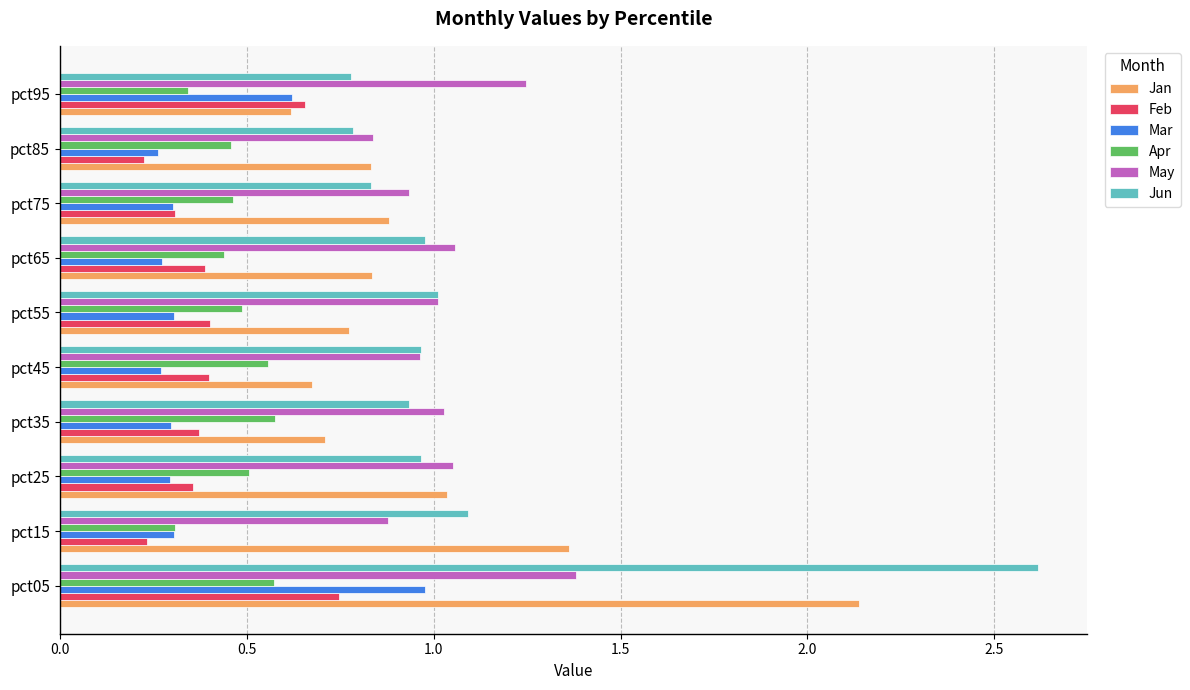

What is the total value across all series at pct85?

3.4